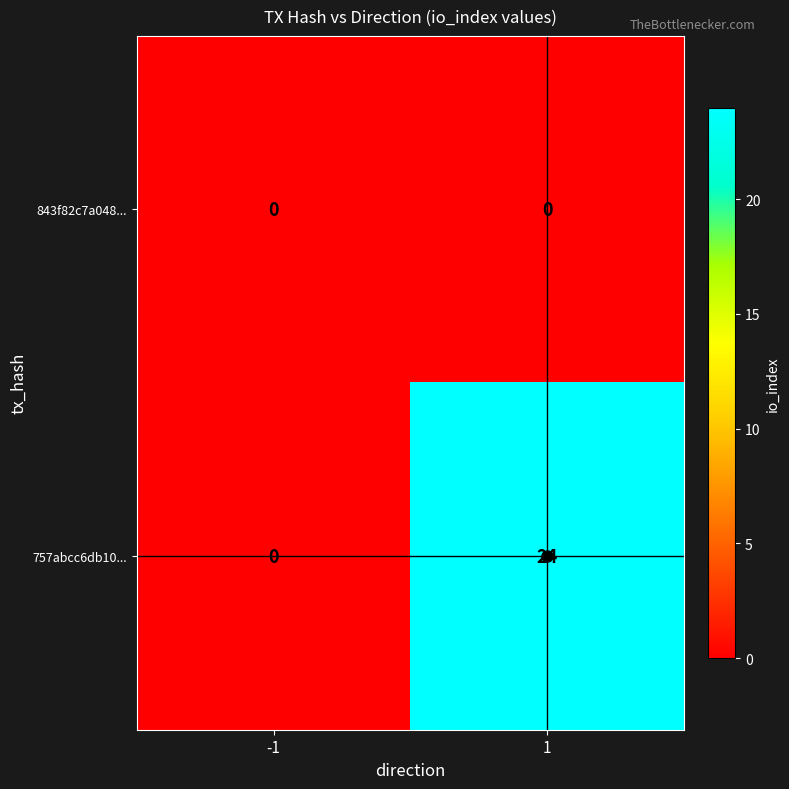

The 757abcc6db10... series shows 13 at -1. True or false?

False